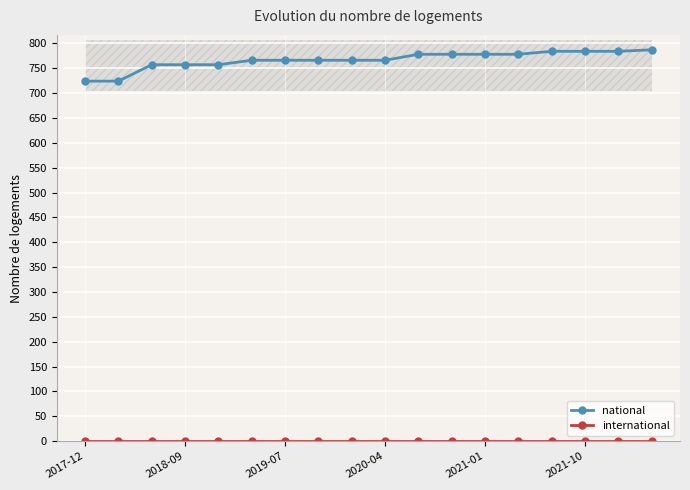

What is the sum of all international values?

18